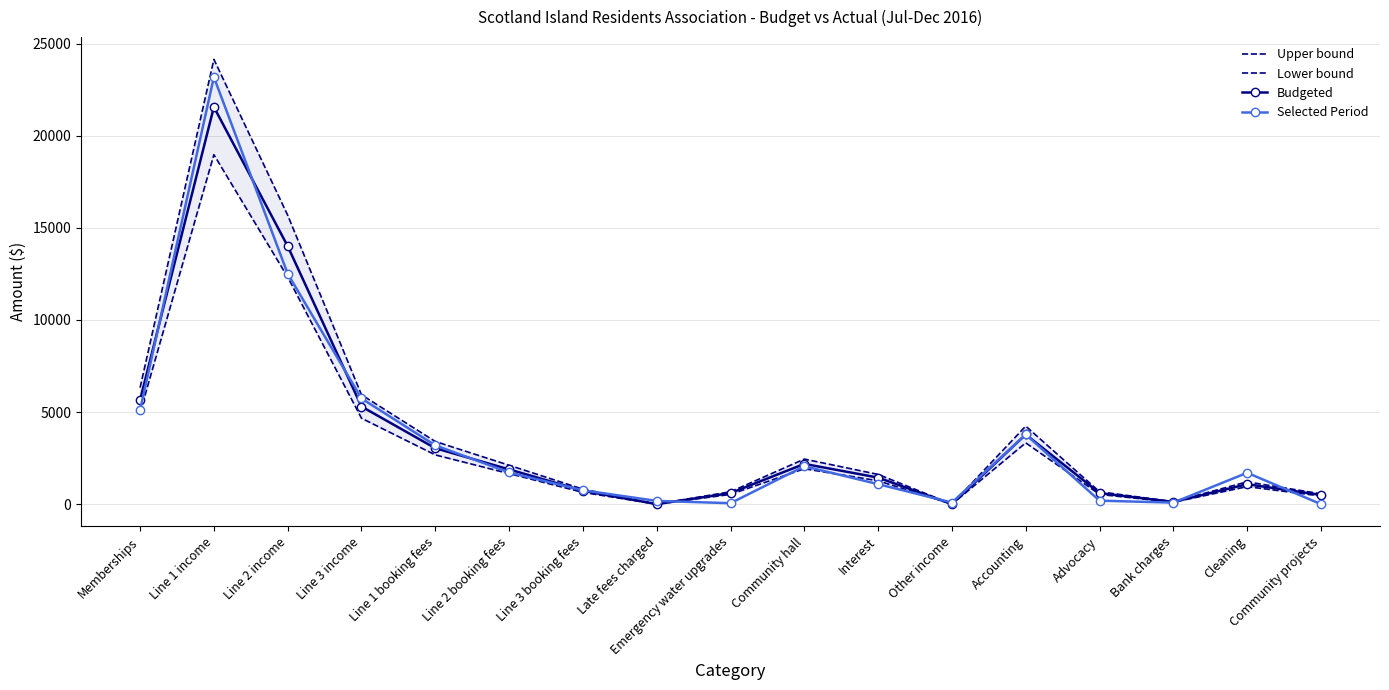

What is the total value across all series at Advocacy?

1988.2